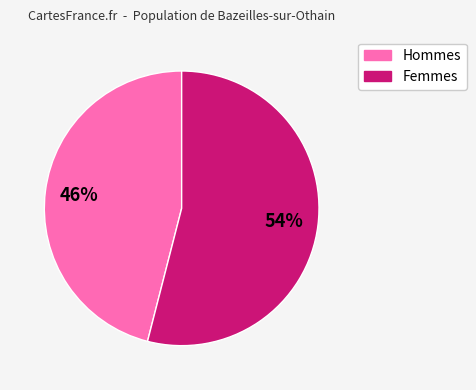

Does any single category account for the majority?

Yes